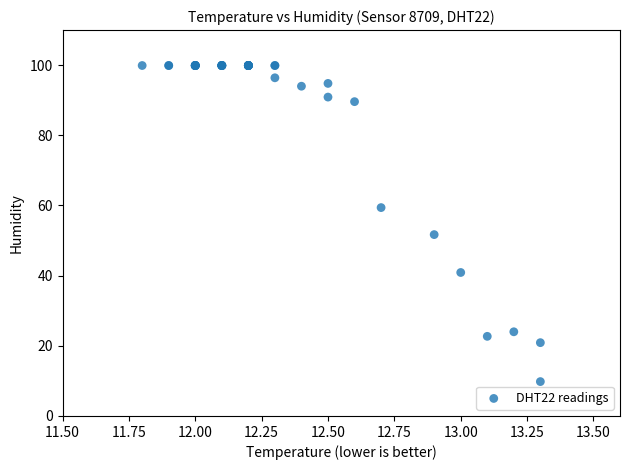

What Y value in the scatter plot is closest to 54?

51.7